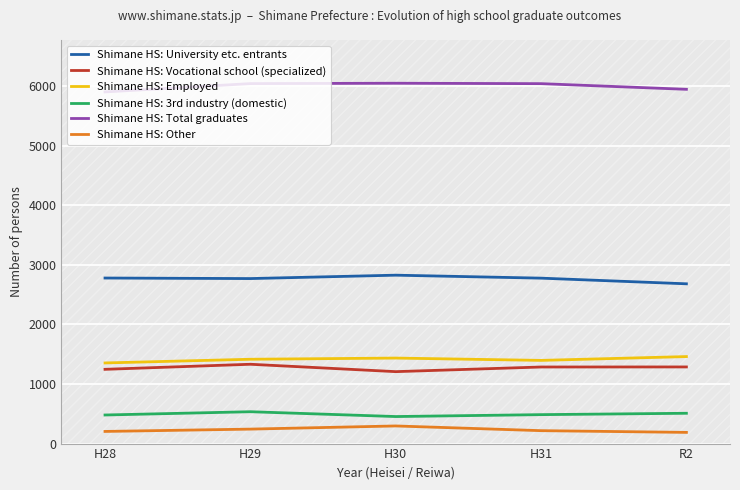

Rank the series by their maximum value, from lowest to highest.

Shimane HS: Other, Shimane HS: Vocational school (specialized), Shimane HS: Employed, Shimane HS: University etc. entrants, Shimane HS: Total graduates